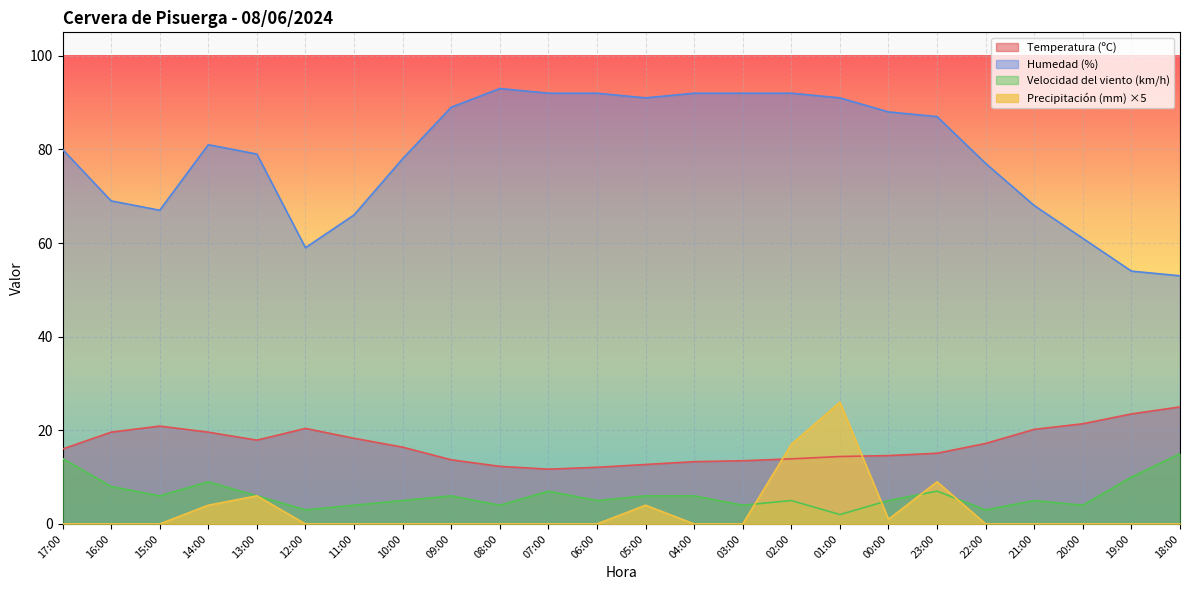

What is the sum of all Humedad (%) values?

1891.0